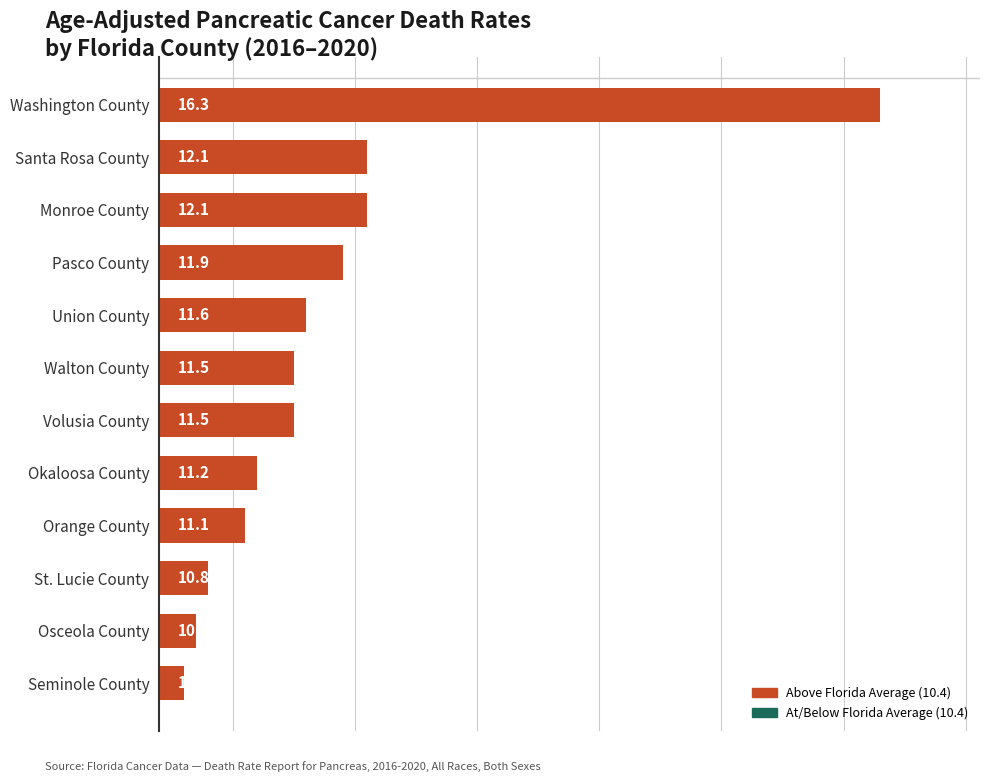

What is the greatest value displayed?

16.3